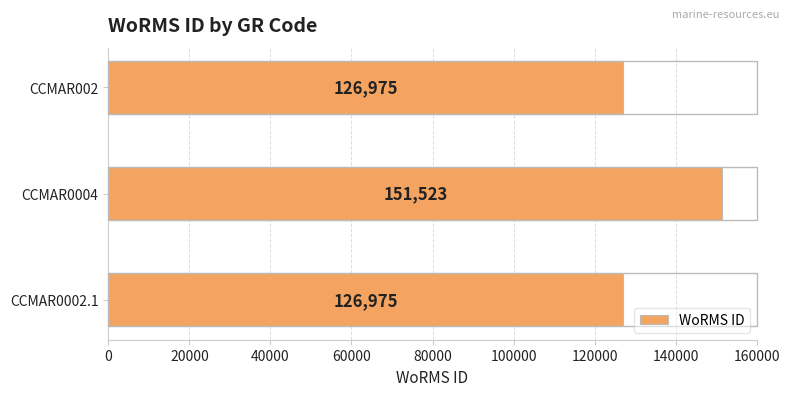

What is the ratio of the value at CCMAR002 to the value at CCMAR0004?

0.8